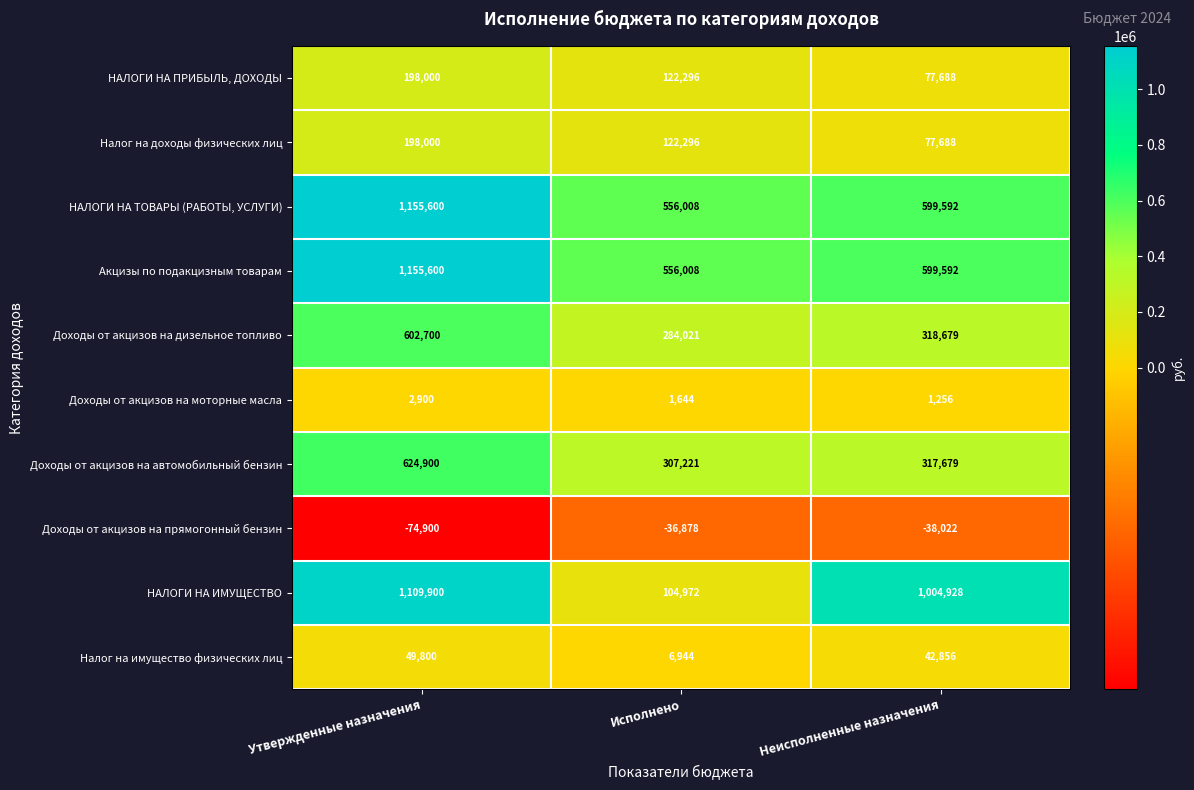

Reading left to right, transcribe all the data shown in this chart.

НАЛОГИ НА ПРИБЫЛЬ, ДОХОДЫ: 198000	122296	77688
Налог на доходы физических лиц: 198000	122296	77688
НАЛОГИ НА ТОВАРЫ (РАБОТЫ, УСЛУГИ): 1155600	556008	599592
Акцизы по подакцизным товарам: 1155600	556008	599592
Доходы от акцизов на дизельное топливо: 602700	284021	318679
Доходы от акцизов на моторные масла: 2900	1644	1256
Доходы от акцизов на автомобильный бензин: 624900	307221	317679
Доходы от акцизов на прямогонный бензин: -74900	-36878	-38022
НАЛОГИ НА ИМУЩЕСТВО: 1109900	104972	1004928
Налог на имущество физических лиц: 49800	6944	42856